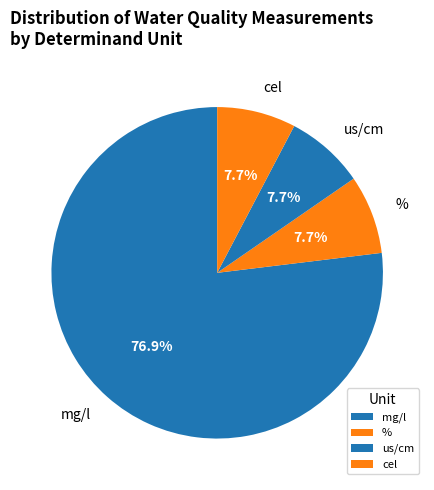

How many segments does this pie chart have?

4